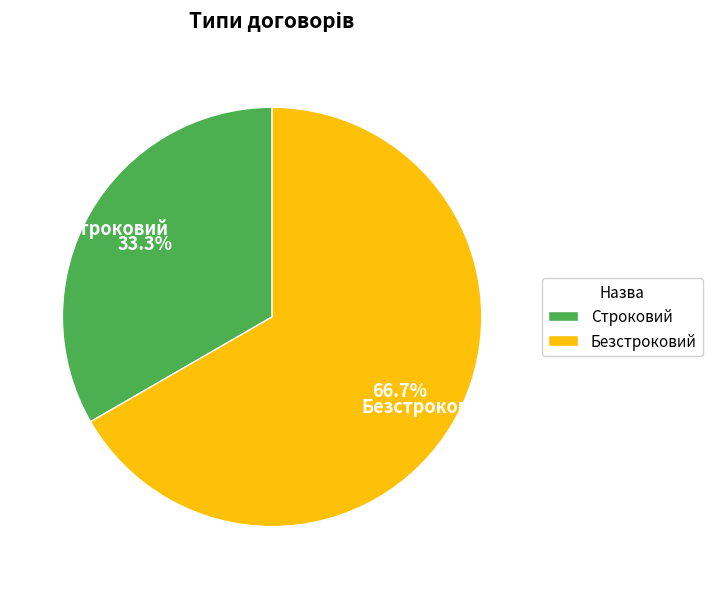

Is there a majority slice in this chart?

Yes